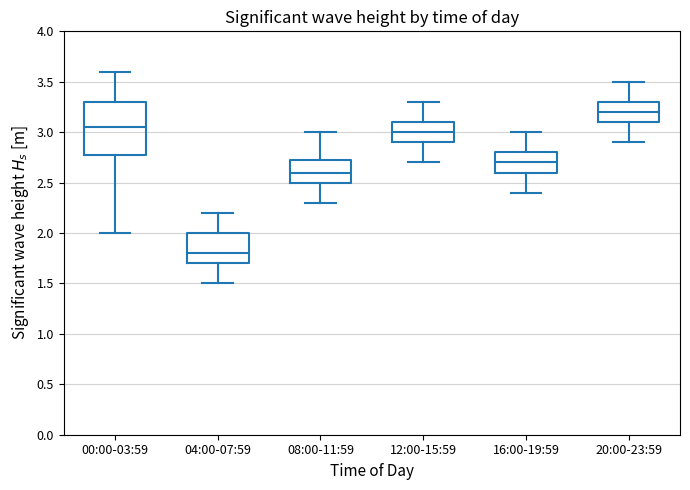

Which box is the tallest, from its lower edge to its upper edge?

00:00-03:59